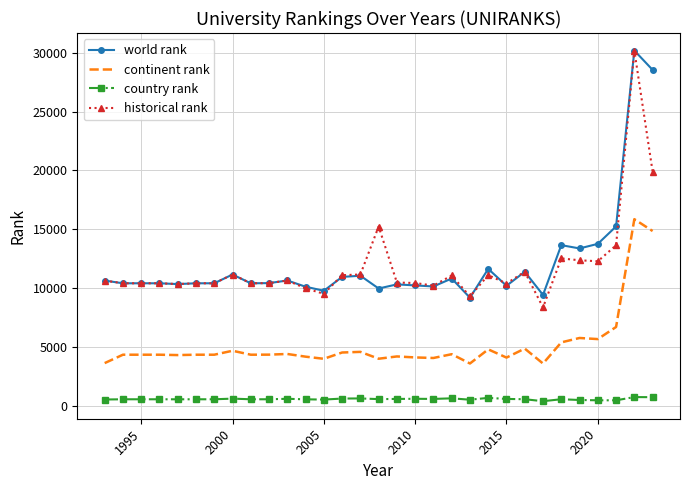

True or false: continent rank and historical rank intersect in this chart.

False